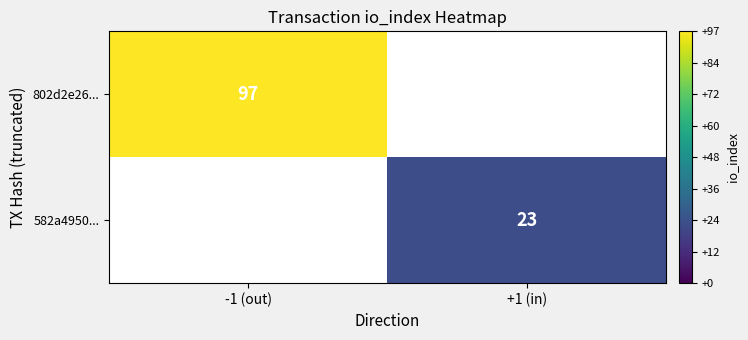

Is it true that 582a4950... equals 12 at +1 (in)?

False